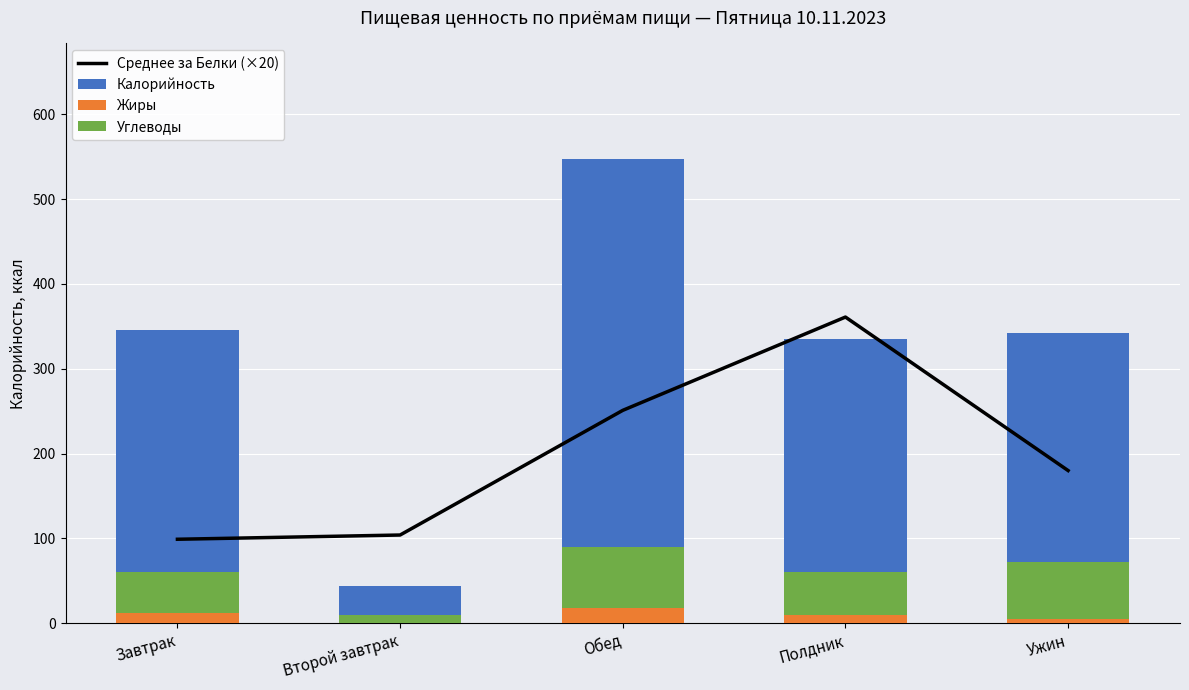

What is the label of the 5th bar from the left?

Ужин